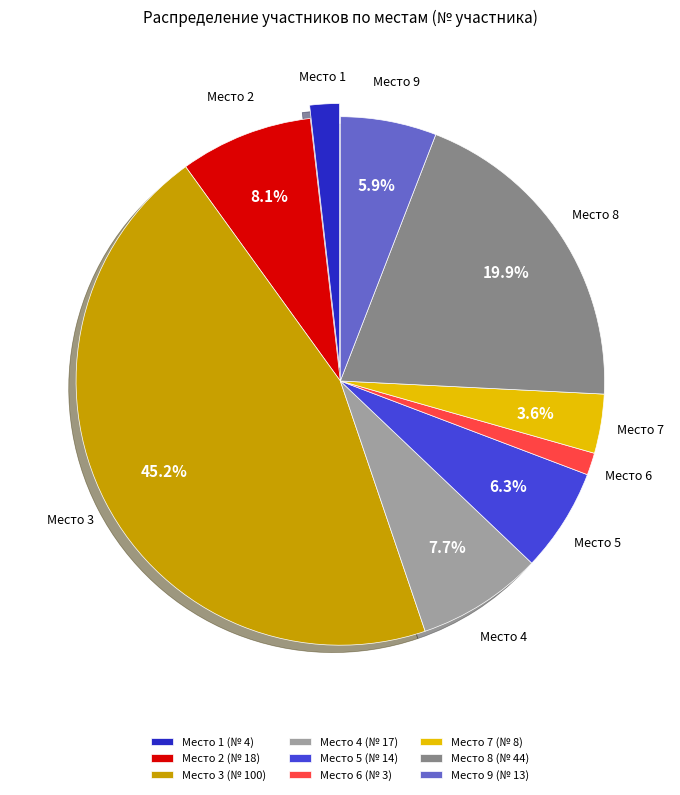

What is the largest slice in the pie chart?

Место 3 (№ 100)